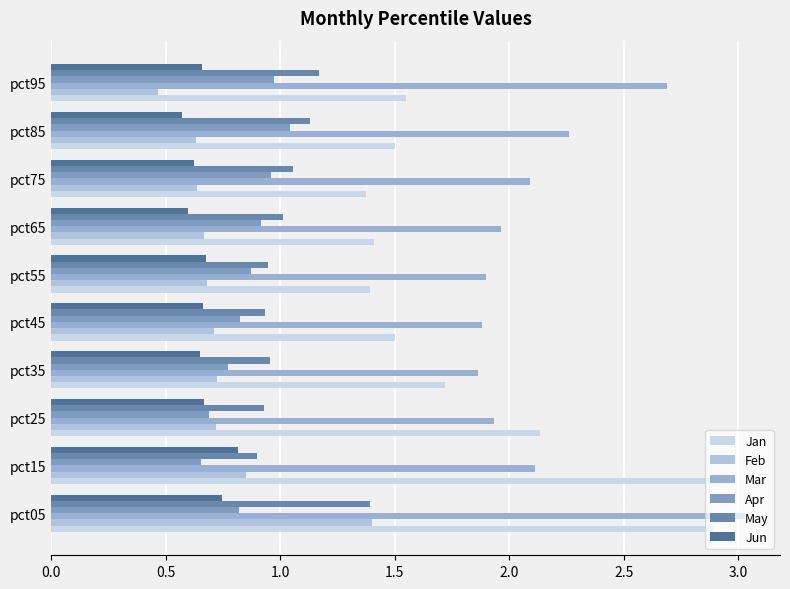

How many values in the Mar series are below 2?

5